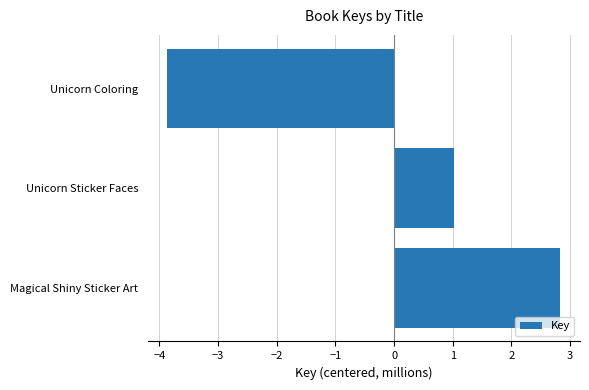

How many positive values are there?

2